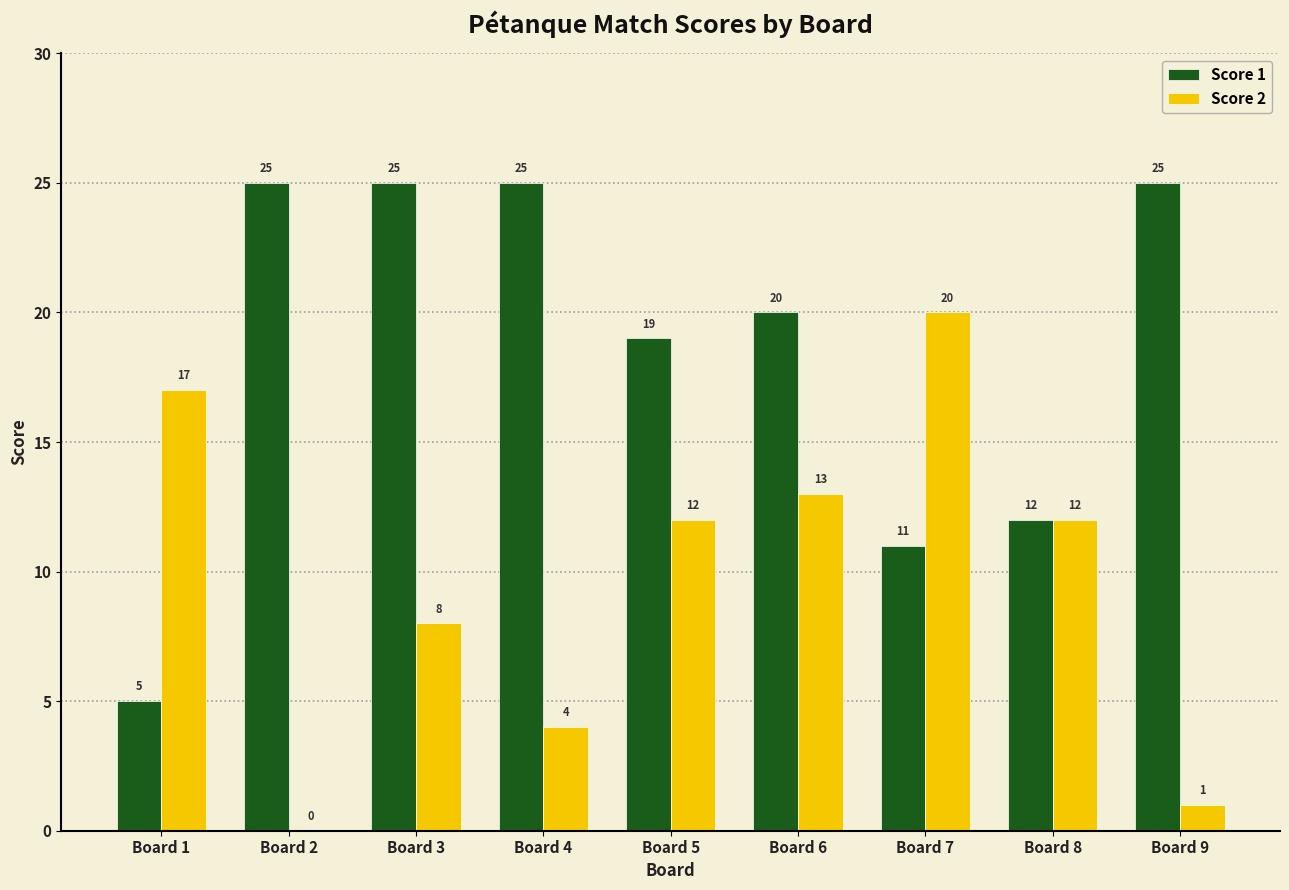

What is the sum of all Score 2 values?

87